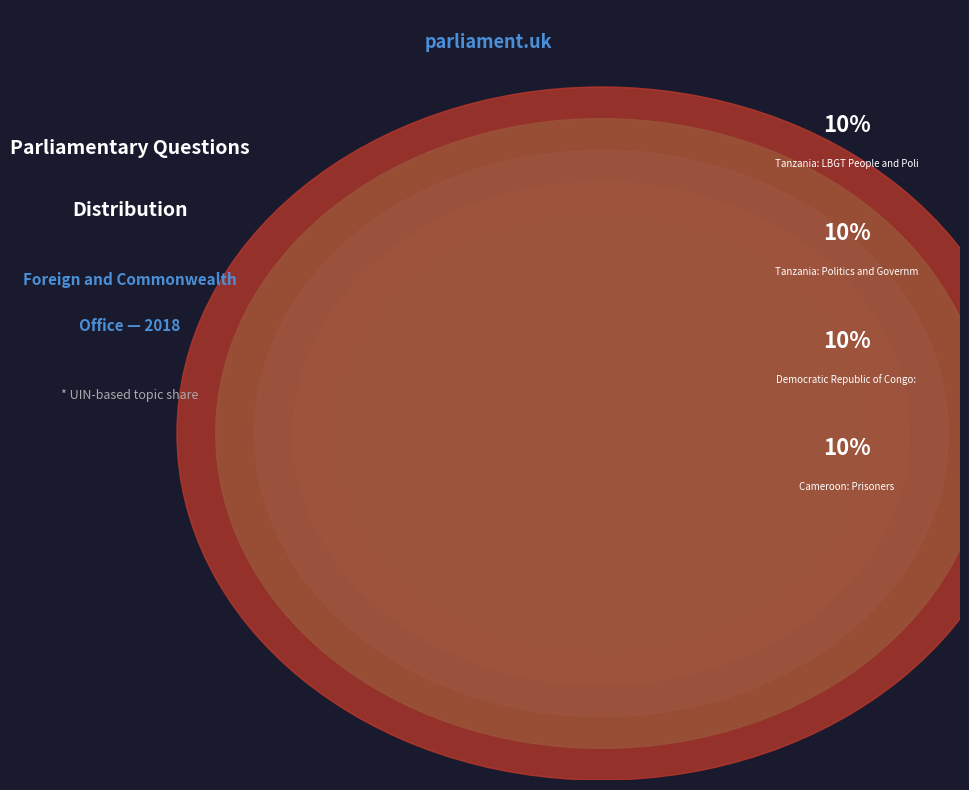

Which category has the biggest portion of the pie?

Tanzania: LBGT People and Political Parties